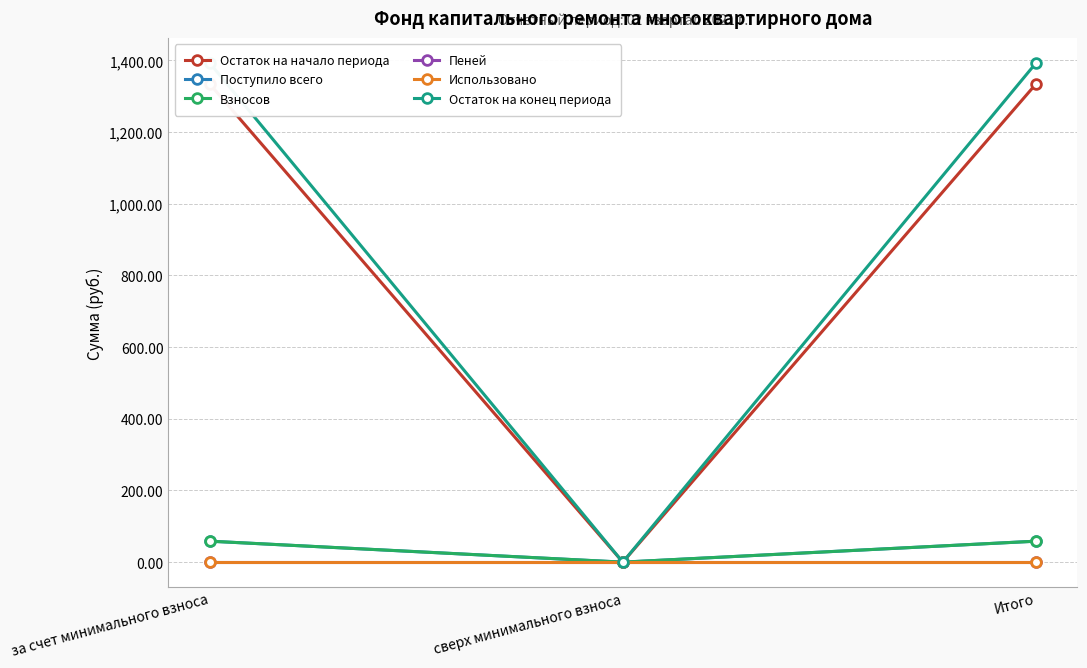

Between за счет минимального взноса and Итого, which is larger?

за счет минимального взноса